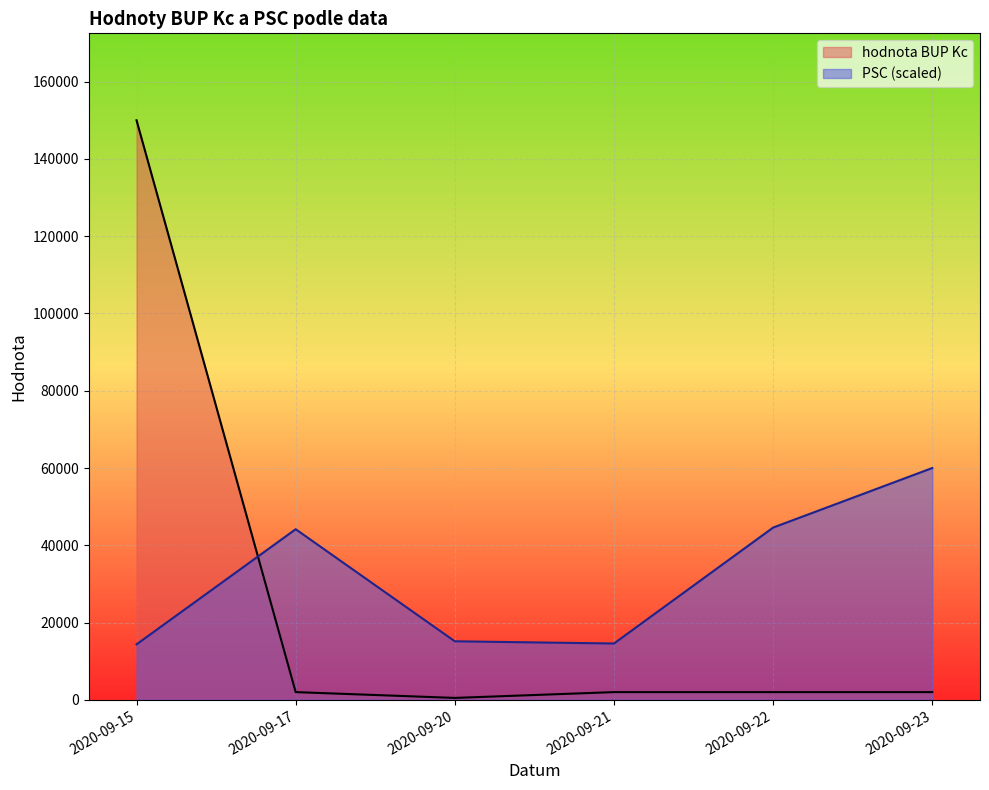

After their last crossing, which series has the higher values: PSC (scaled) or hodnota BUP Kc?

PSC (scaled)